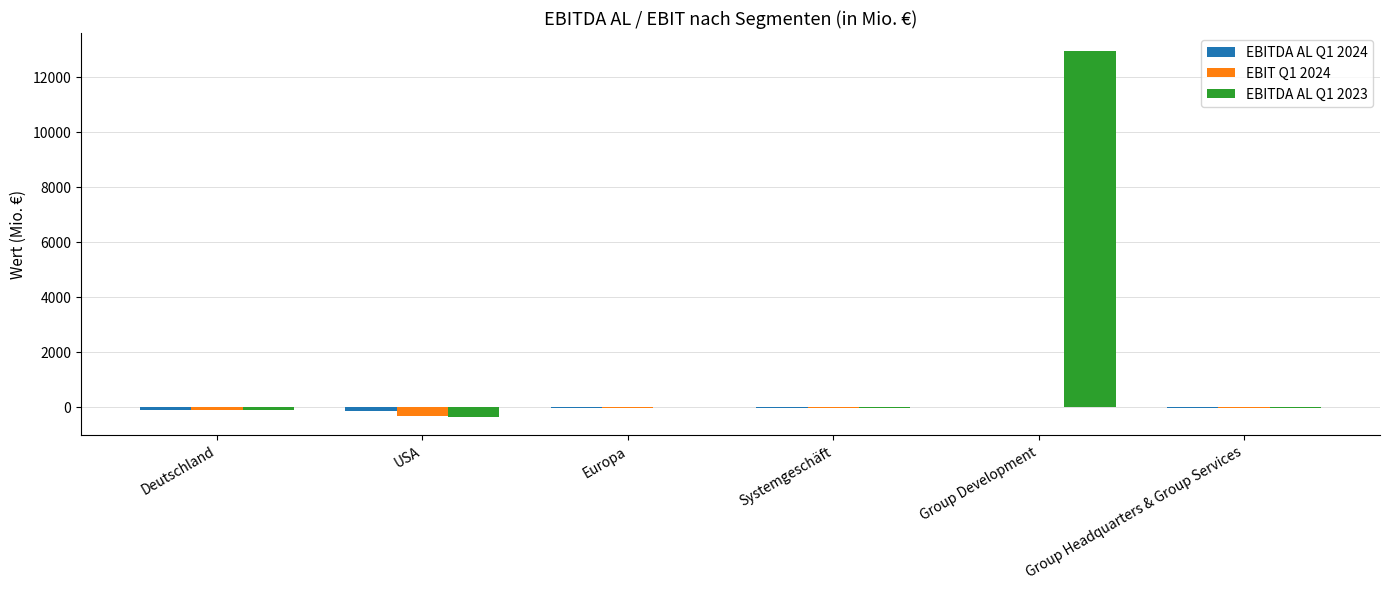

Is it true that EBIT Q1 2024 equals -329 at USA?

True